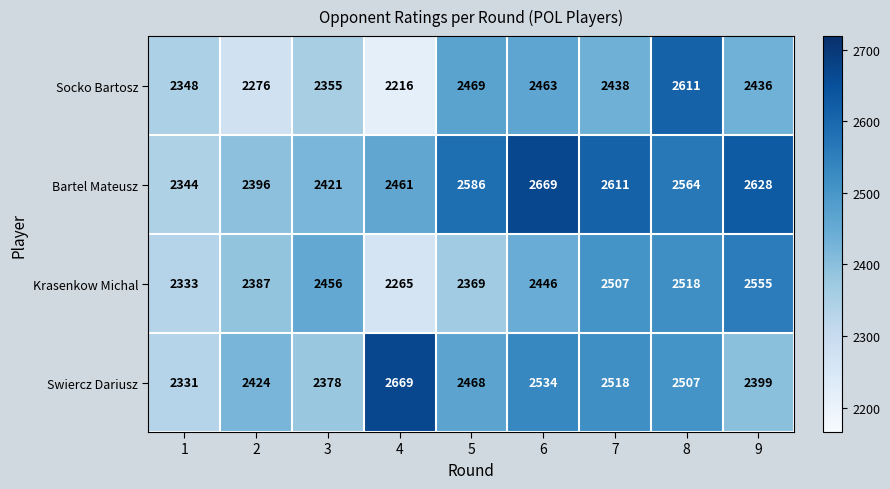

How many distinct data groups are displayed?

4